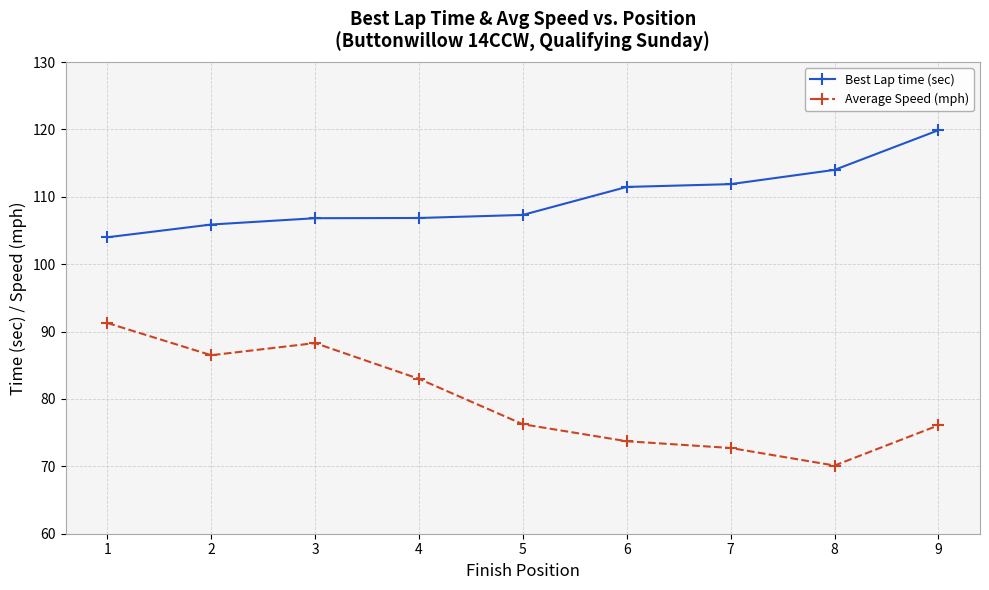

Which category has the highest value across all series?

9